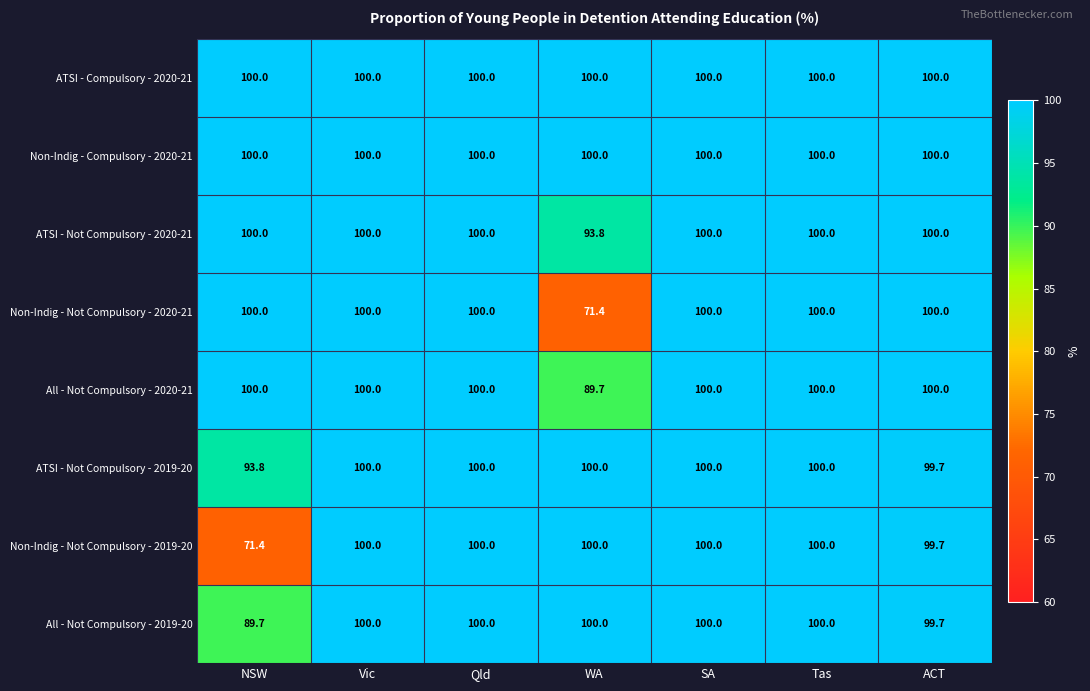

What is the maximum value shown in the chart?

100.0